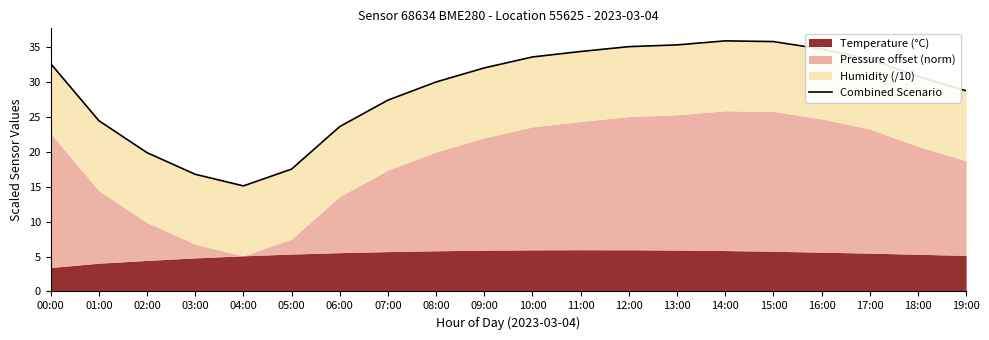

The chart shows a value of 14.2 at 07:00. True or false?

False